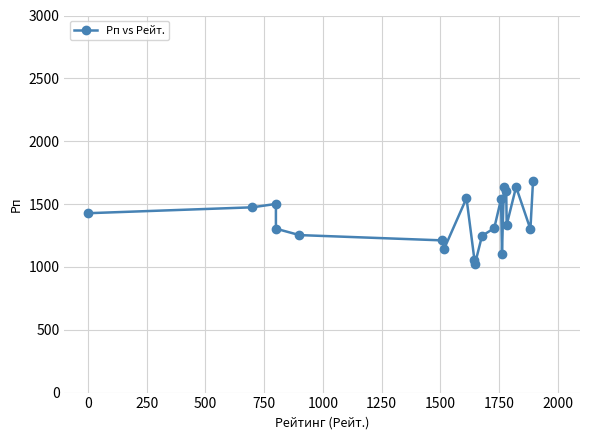

Does the chart display data point markers on the line(s)?

Yes